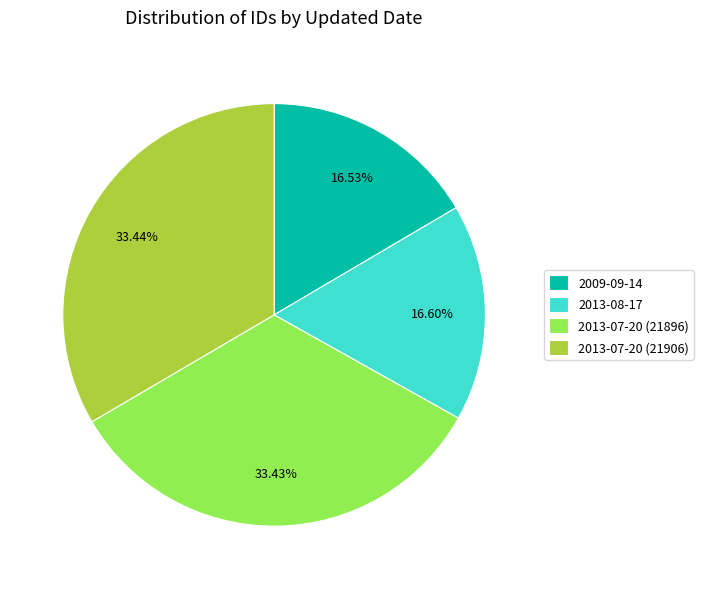

Is it true that 2013-08-17 is 17% of the pie?

True